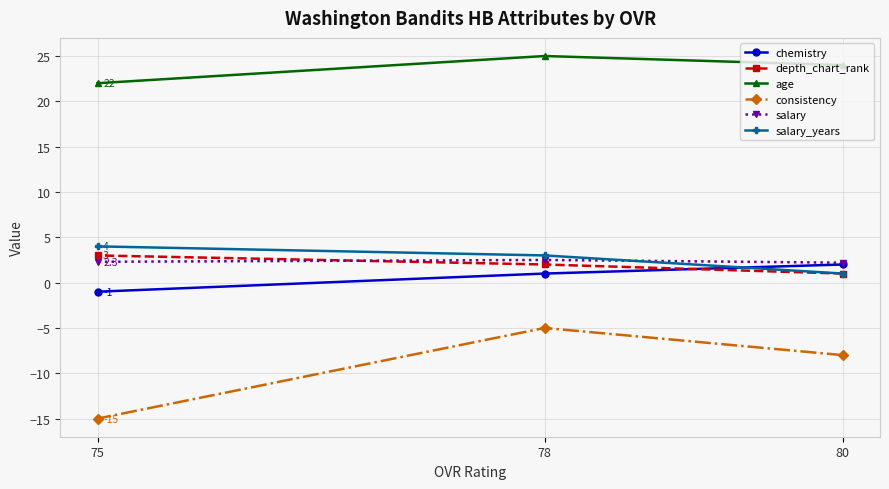

List the labels in order of chemistry value, largest first.

80, 78, 75